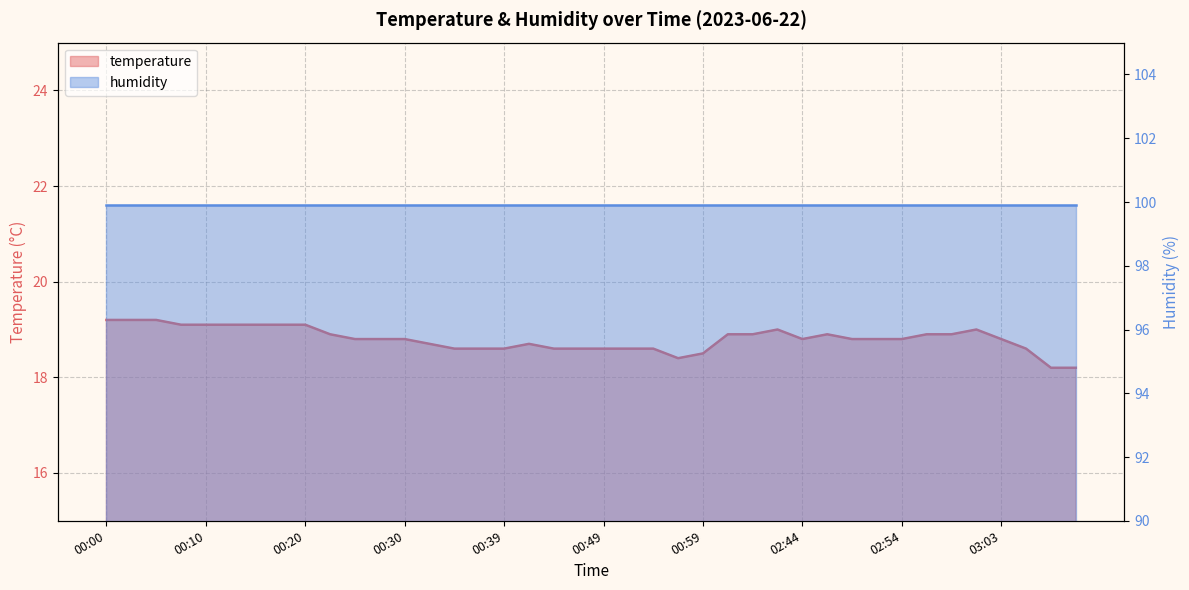

Which label corresponds to the largest value in the chart?

00:00